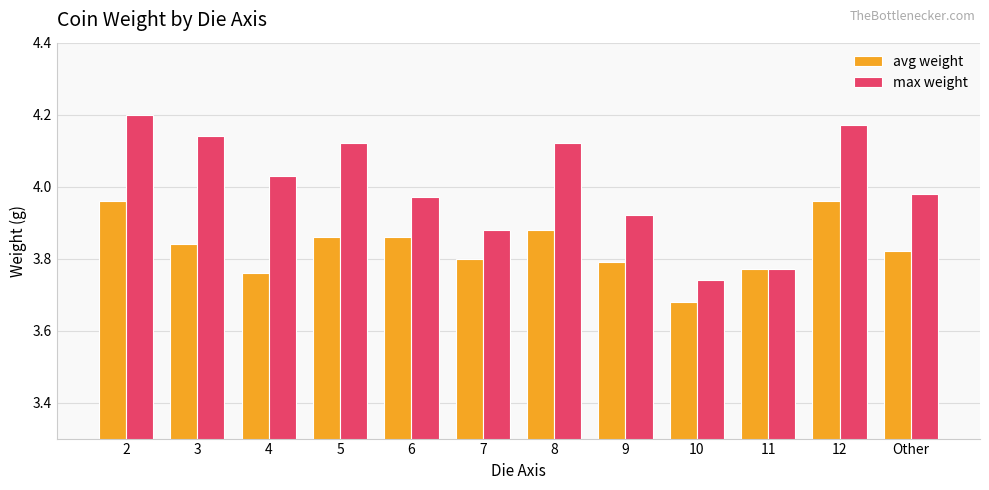

At which label does max weight reach its minimum?

10